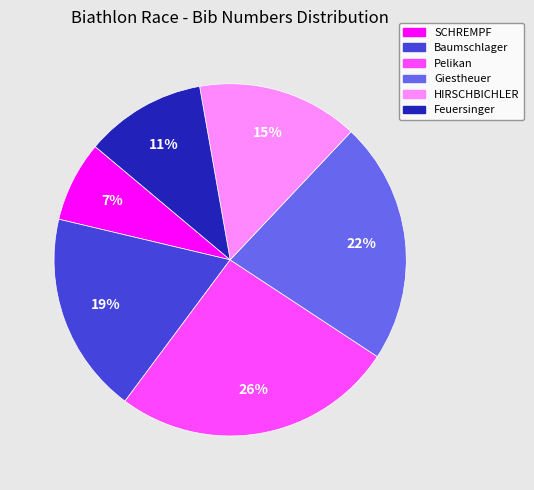

How many segments does this pie chart have?

6